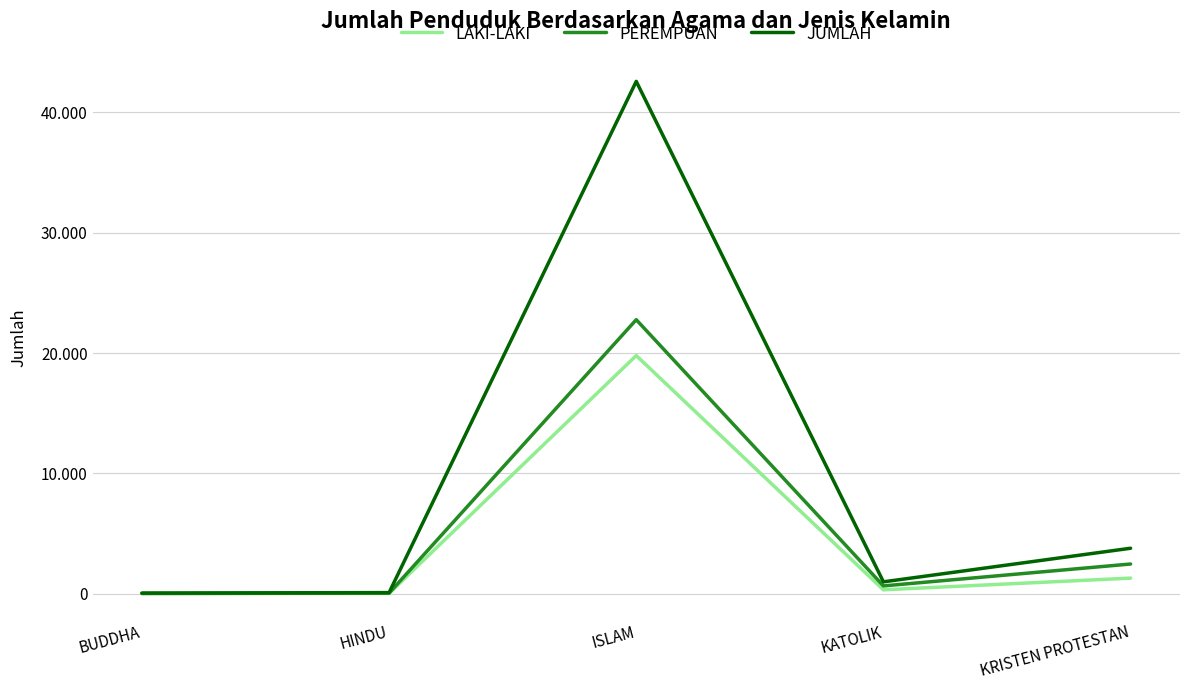

What is the difference between the second highest and minimum values in the LAKI-LAKI series?

1276